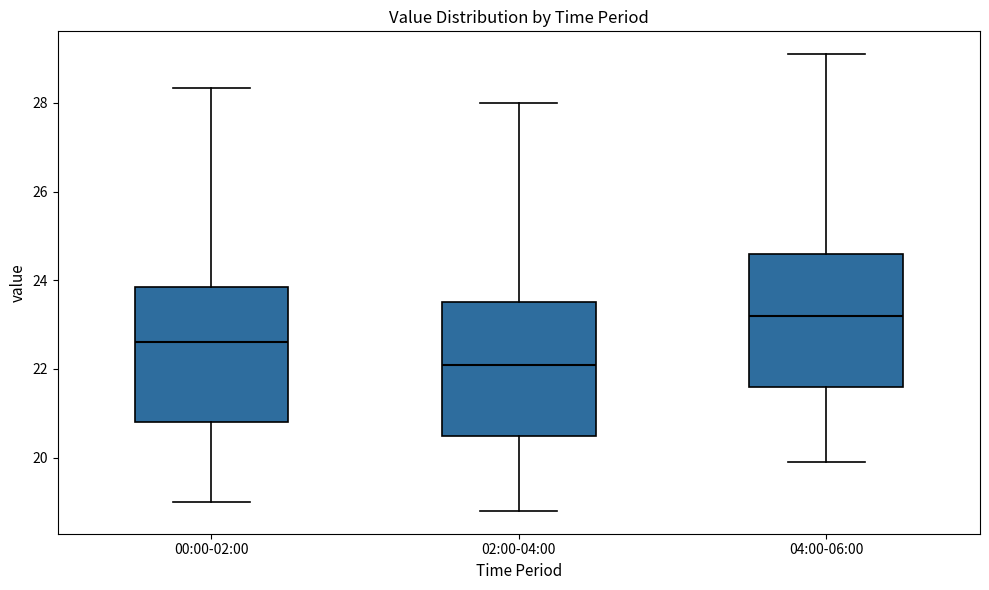

Which box has the lowest median line?

02:00-04:00